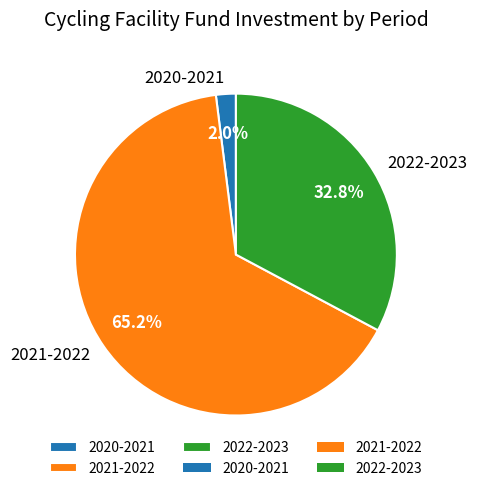

True or false: 2021-2022 accounts for 77% of the total.

False